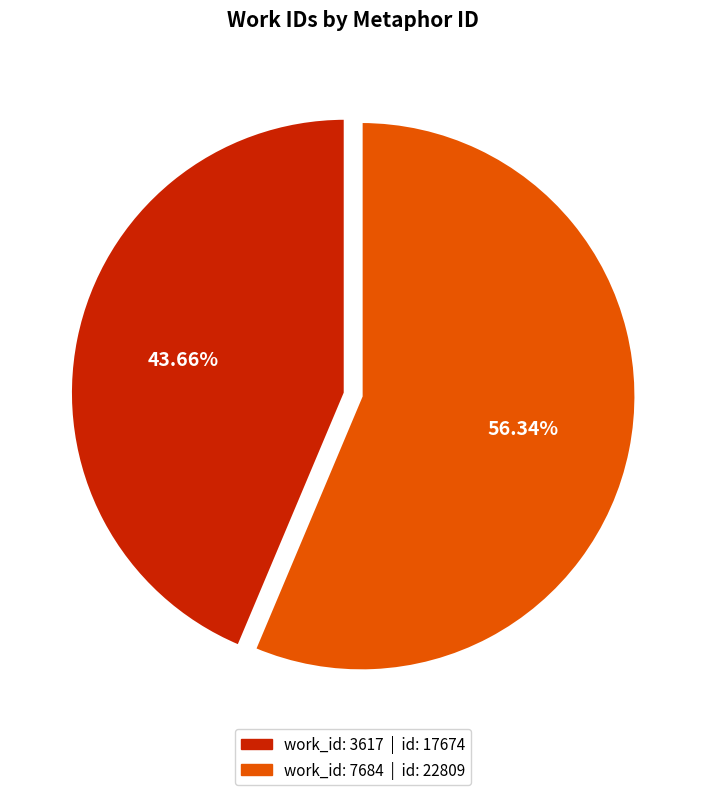

Is there any slice that represents more than half of the pie?

Yes